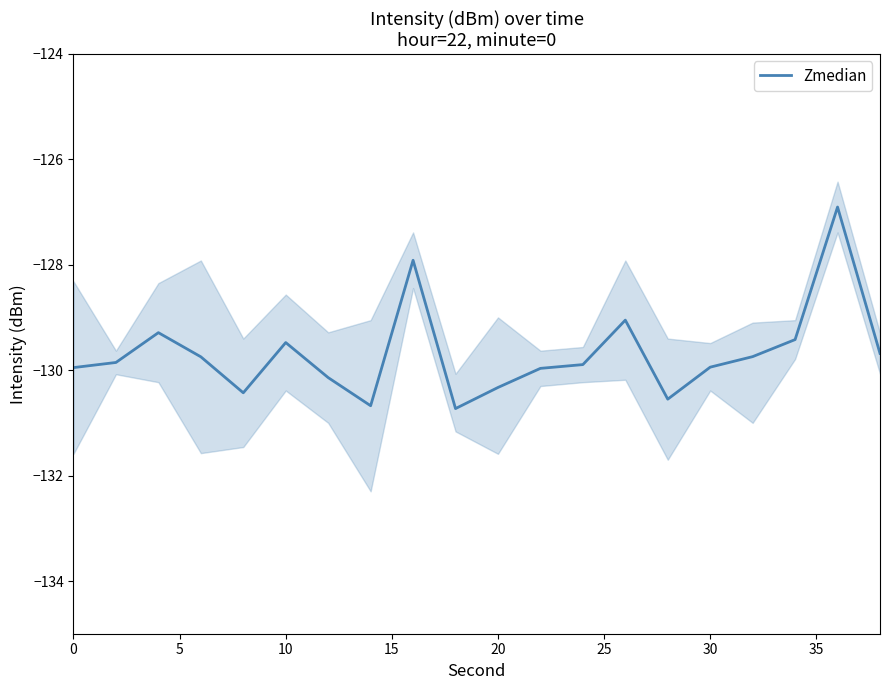

Does the chart display data point markers on the line(s)?

No